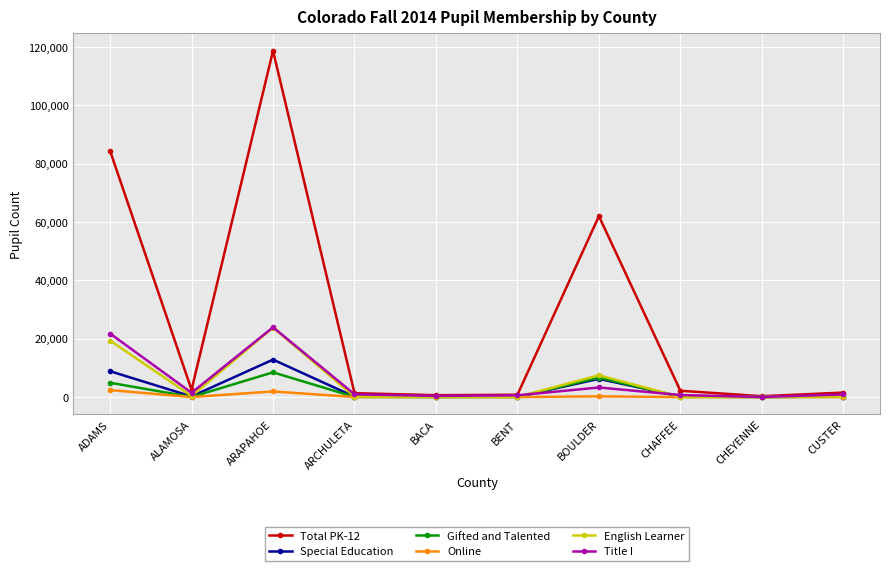

Which label corresponds to the largest value in the chart?

ARAPAHOE